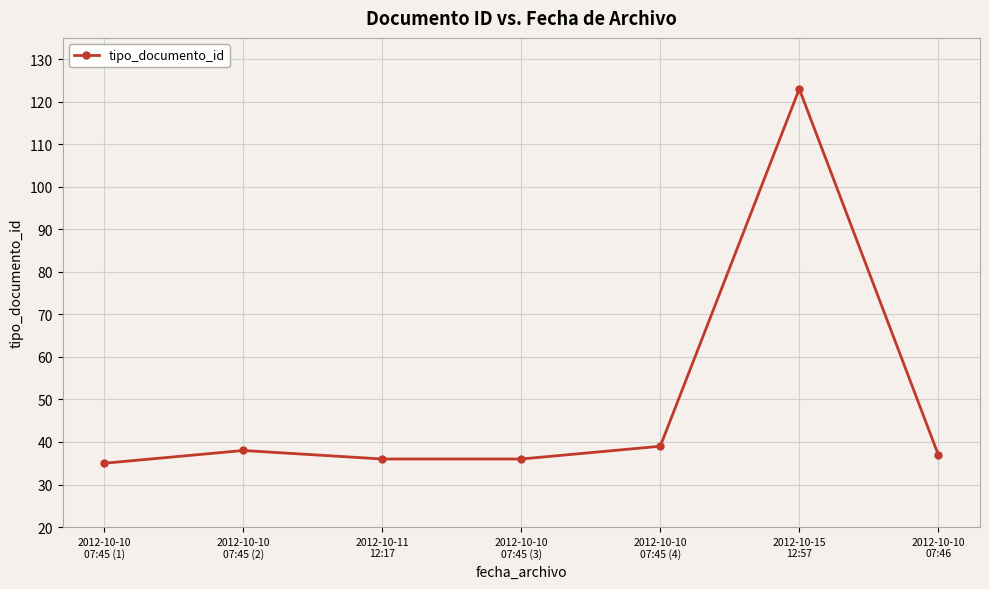

What is the minimum value shown in the chart?

35